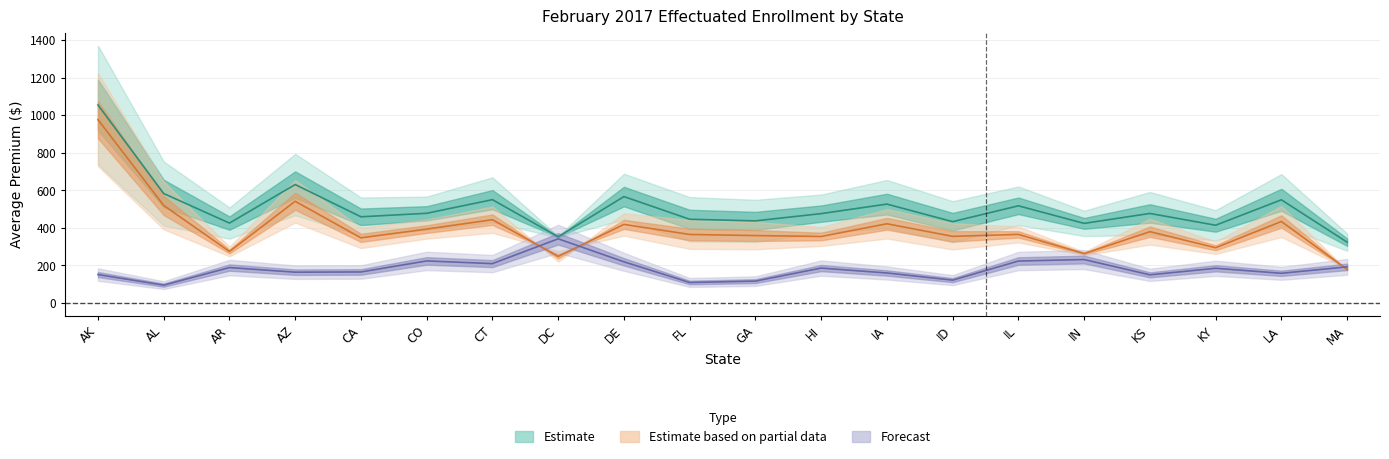

True or false: Avg Total Premium and Avg APTC cross at least once.

False